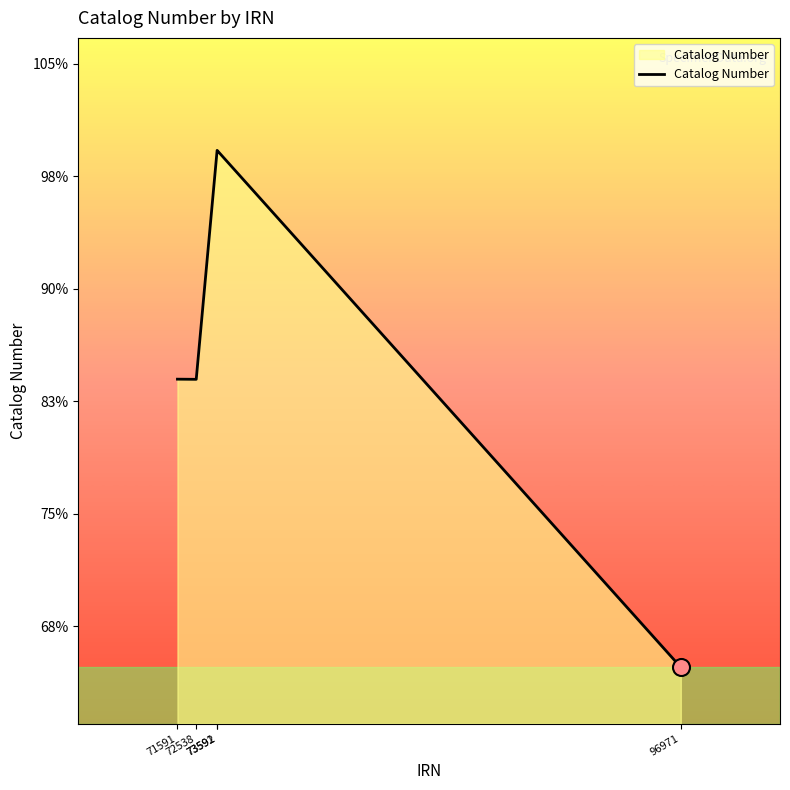

What is the ratio of the value at 73591 to the value at 72538?

1.2